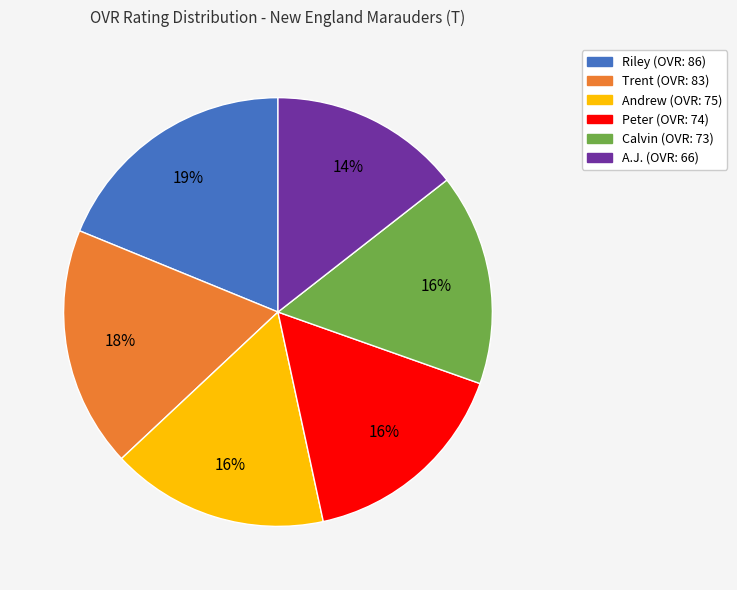

Is it true that Trent is 33% of the pie?

False